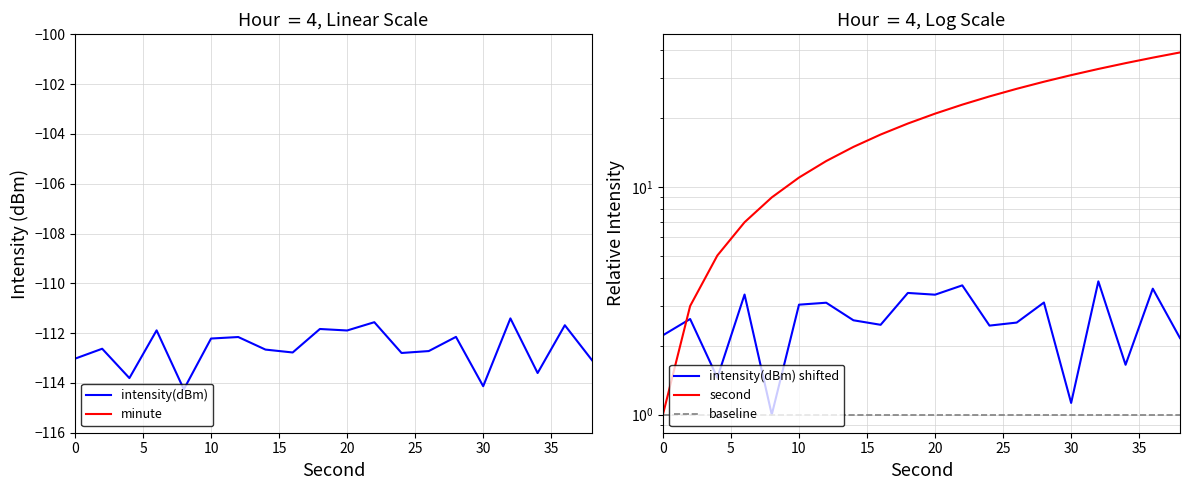

What is the value of the second point at the 4th from the left?

7.0